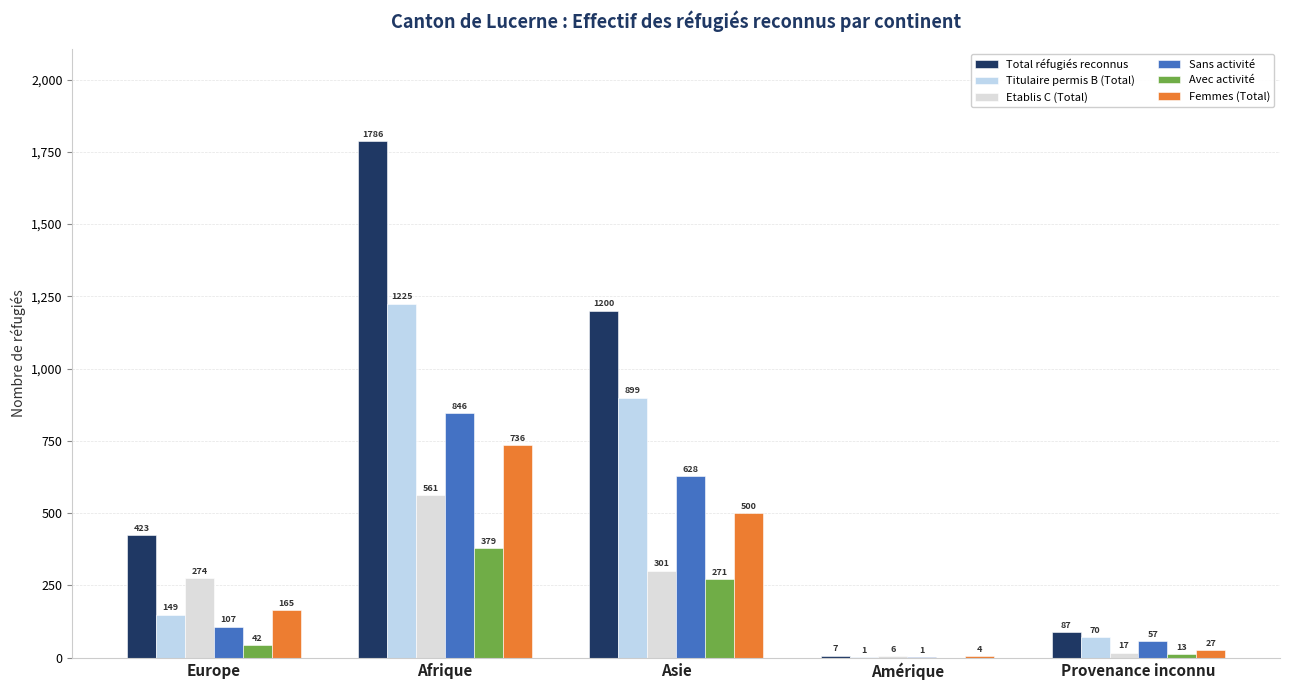

How many categories are shown in the chart?

5